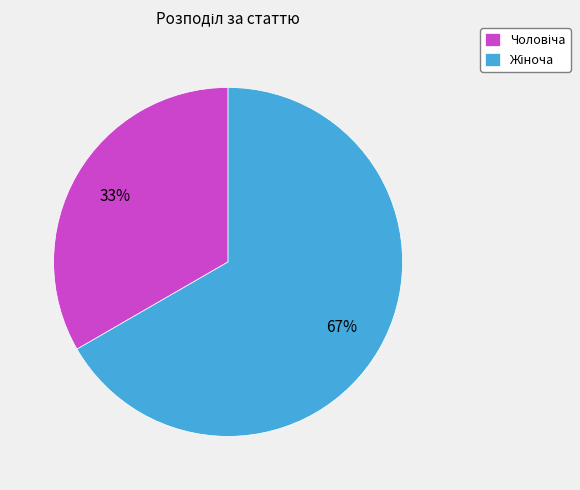

Does any single category account for the majority?

Yes